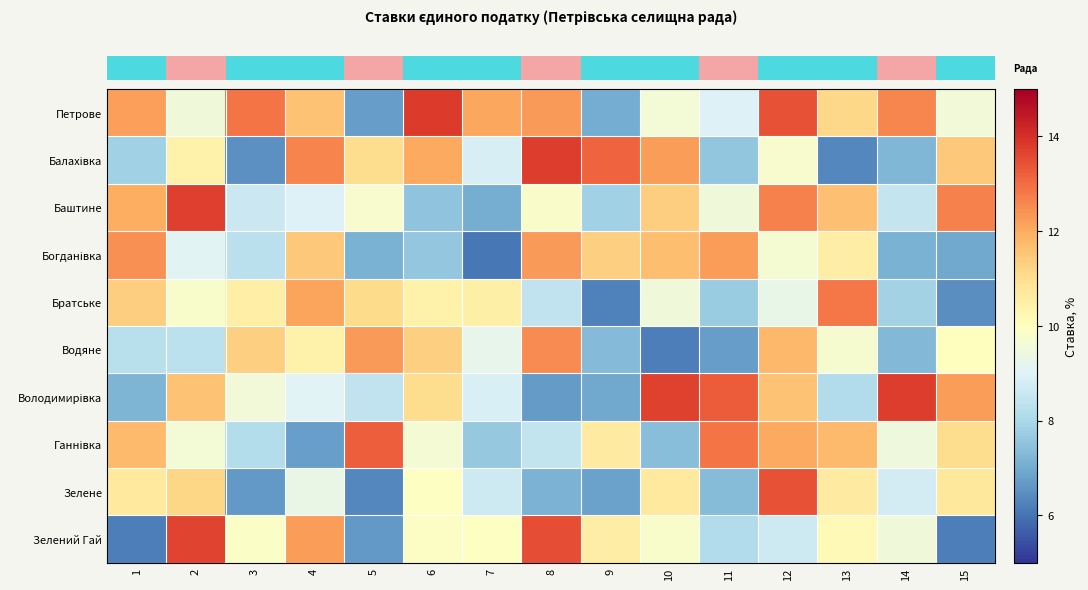

What is the greatest value displayed?

13.8